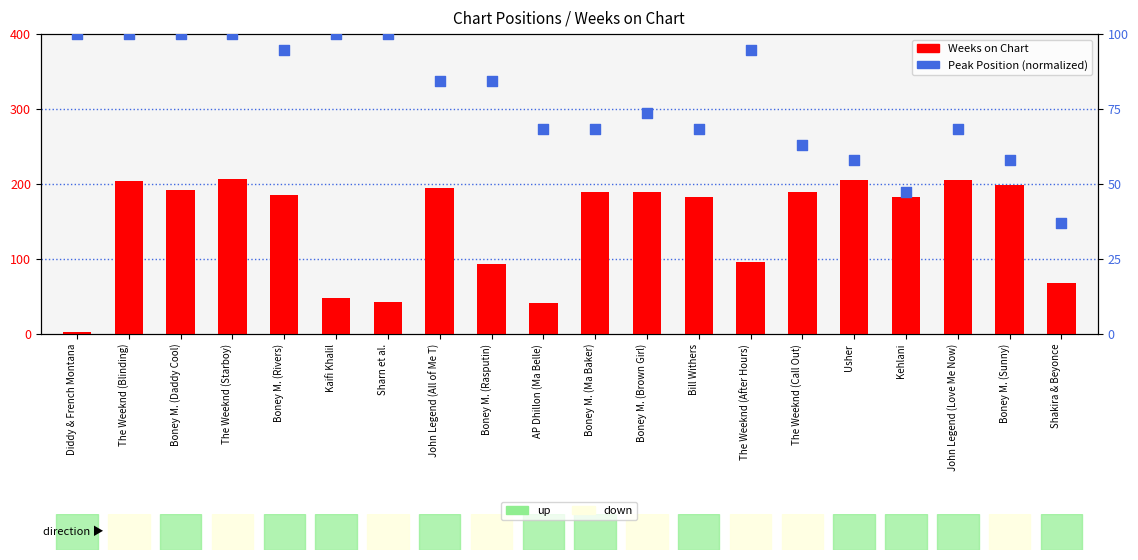

What is the total value across all series at Bill Withers?

251.4